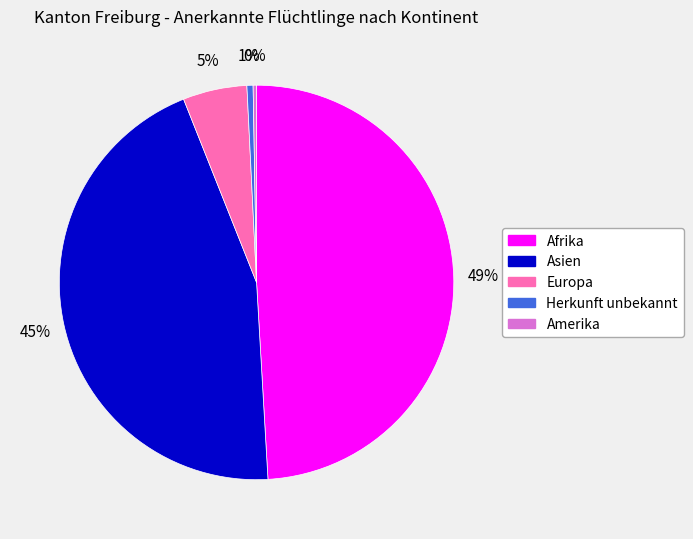

Does Herkunft unbekannt represent more than half of the total?

No